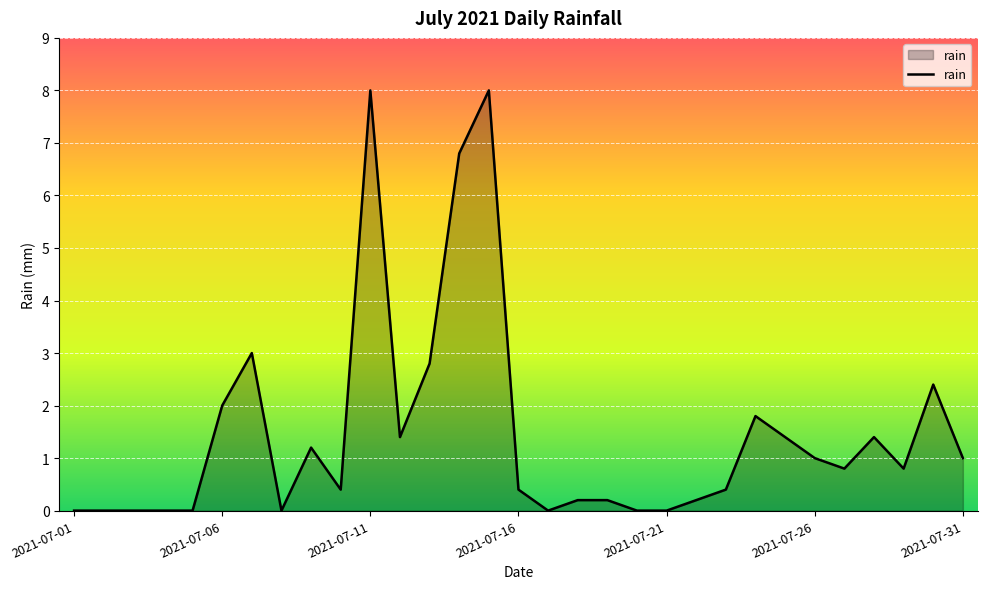

What is the difference between the maximum and minimum values?

8.0